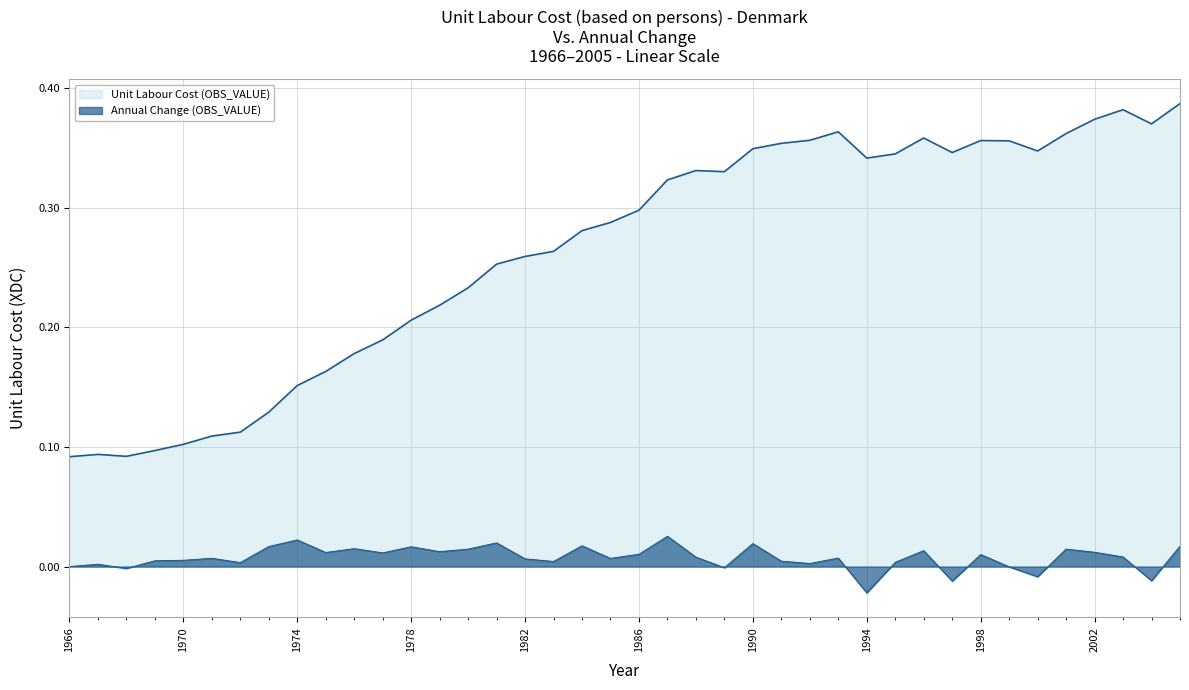

What is the greatest value displayed?

0.4